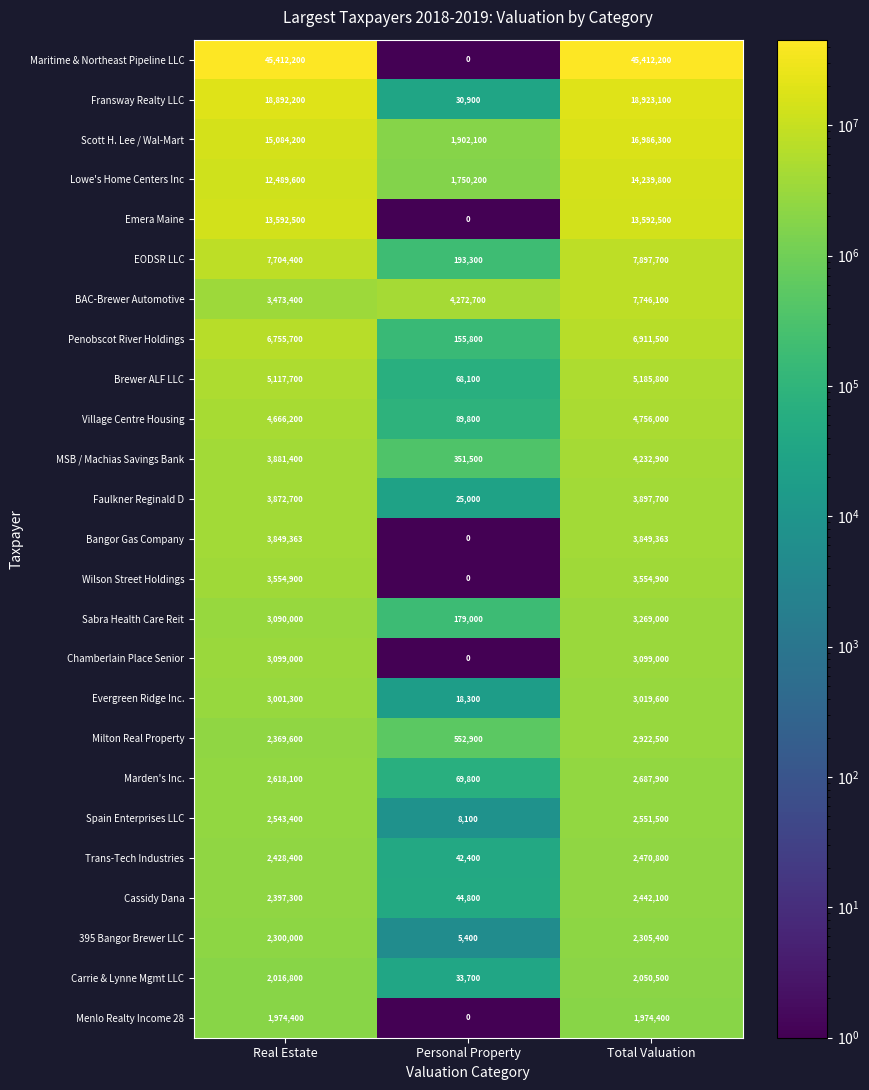

At Real Estate, list the series in order from smallest to largest.

Menlo Realty Income 28, Carrie & Lynne Mgmt LLC, 395 Bangor Brewer LLC, Milton Real Property, Cassidy Dana, Trans-Tech Industries, Spain Enterprises LLC, Marden's Inc., Evergreen Ridge Inc., Sabra Health Care Reit, Chamberlain Place Senior, BAC-Brewer Automotive, Wilson Street Holdings, Bangor Gas Company, Faulkner Reginald D, MSB / Machias Savings Bank, Village Centre Housing, Brewer ALF LLC, Penobscot River Holdings, EODSR LLC, Lowe's Home Centers Inc, Emera Maine, Scott H. Lee / Wal-Mart, Fransway Realty LLC, Maritime & Northeast Pipeline LLC